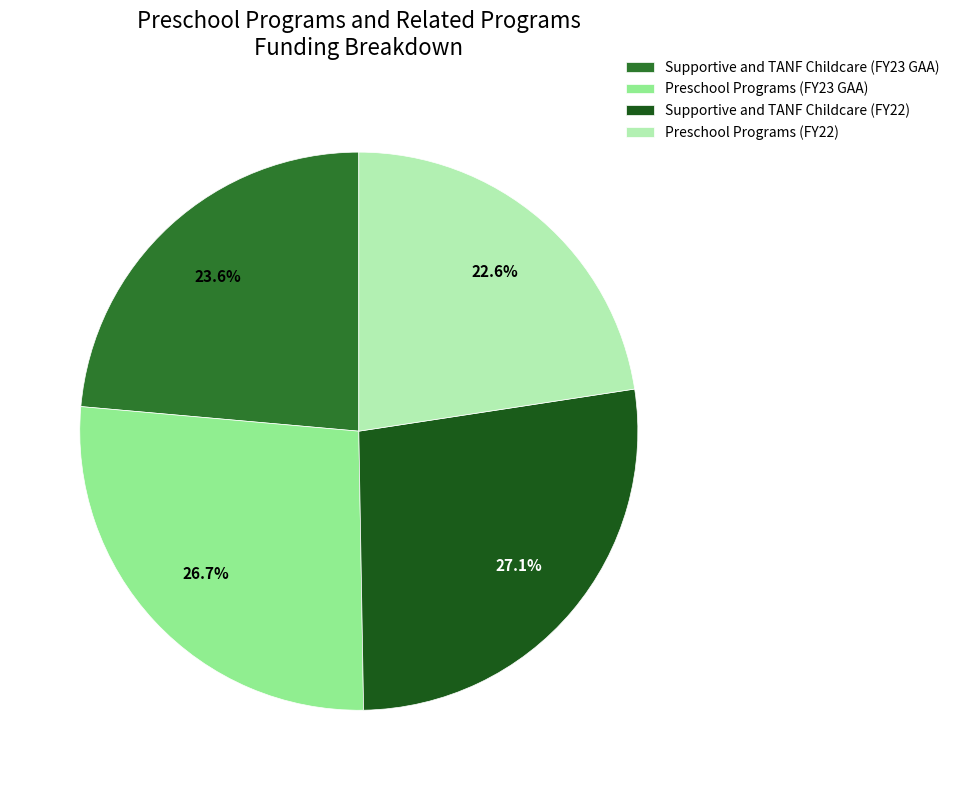

True or false: Supportive and TANF Childcare (FY22) accounts for 27% of the total.

True